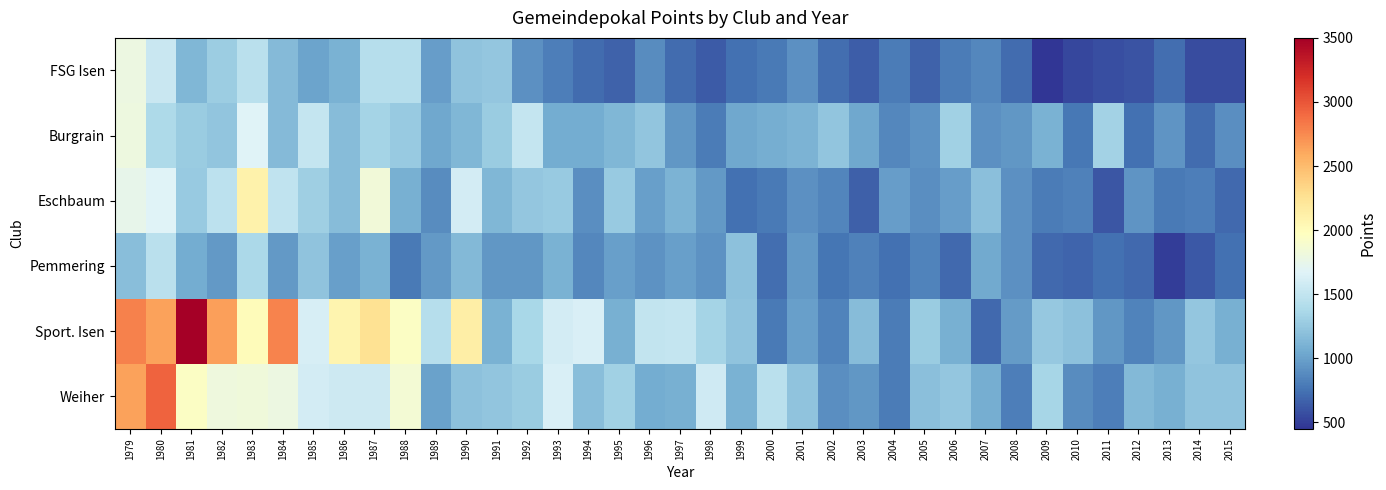

Which label corresponds to the largest value in the chart?

1981